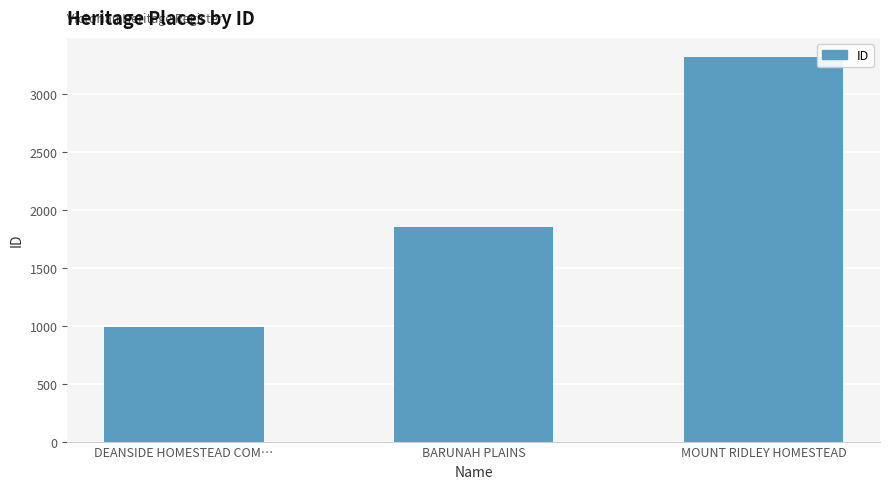

What is the value of the 2nd bar from the left?

1857